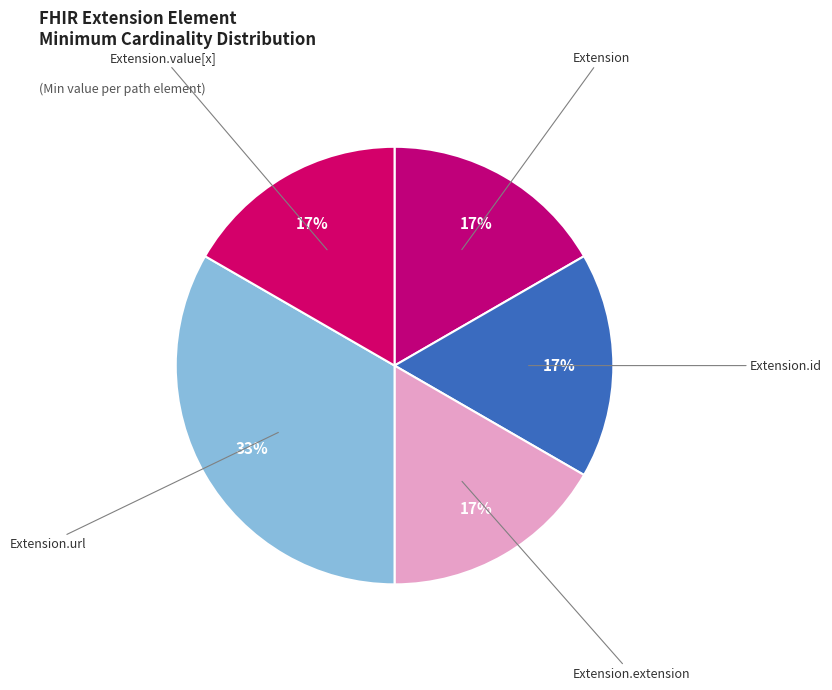

The Extension.url slice represents 94% of the pie. True or false?

False